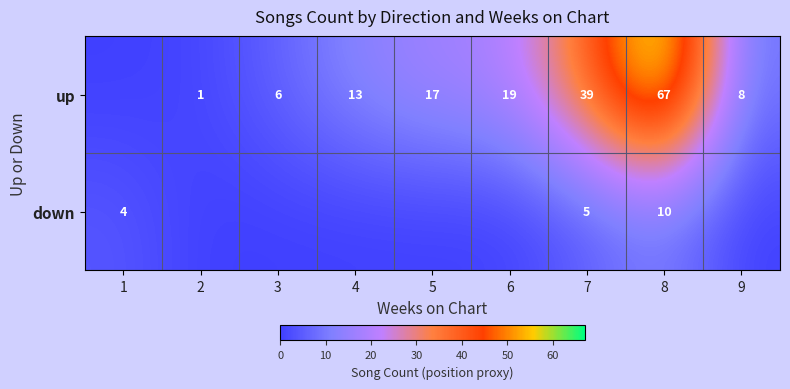

Rank the series at 8 from lowest to highest value.

down, up